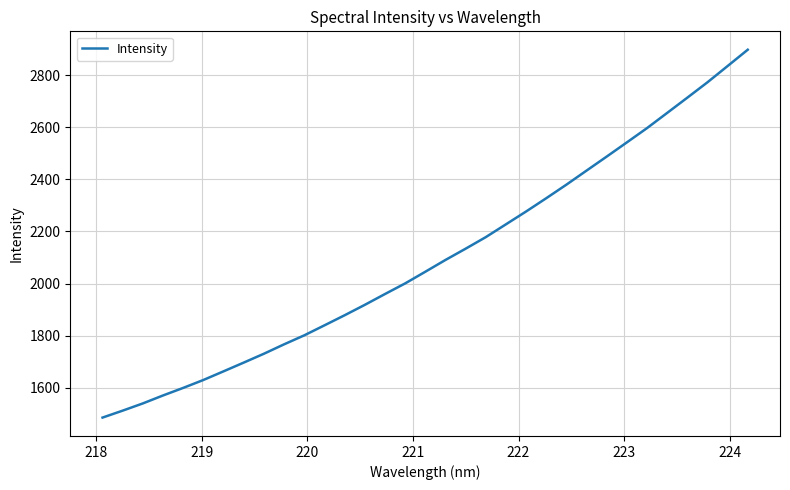

What is the smallest value displayed?

1485.1